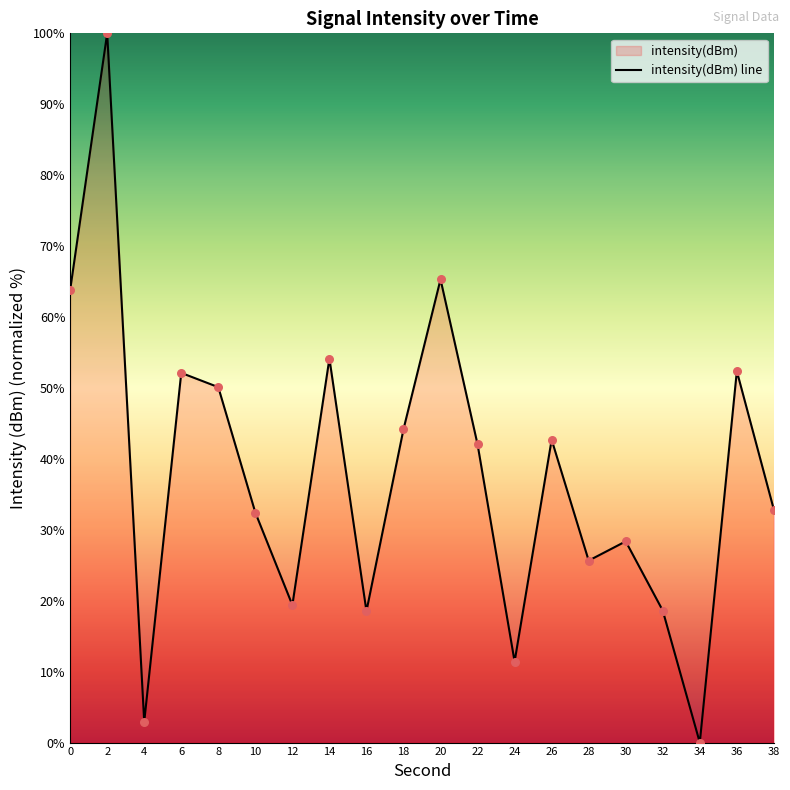

Which has a higher value, 24 or 32?

32